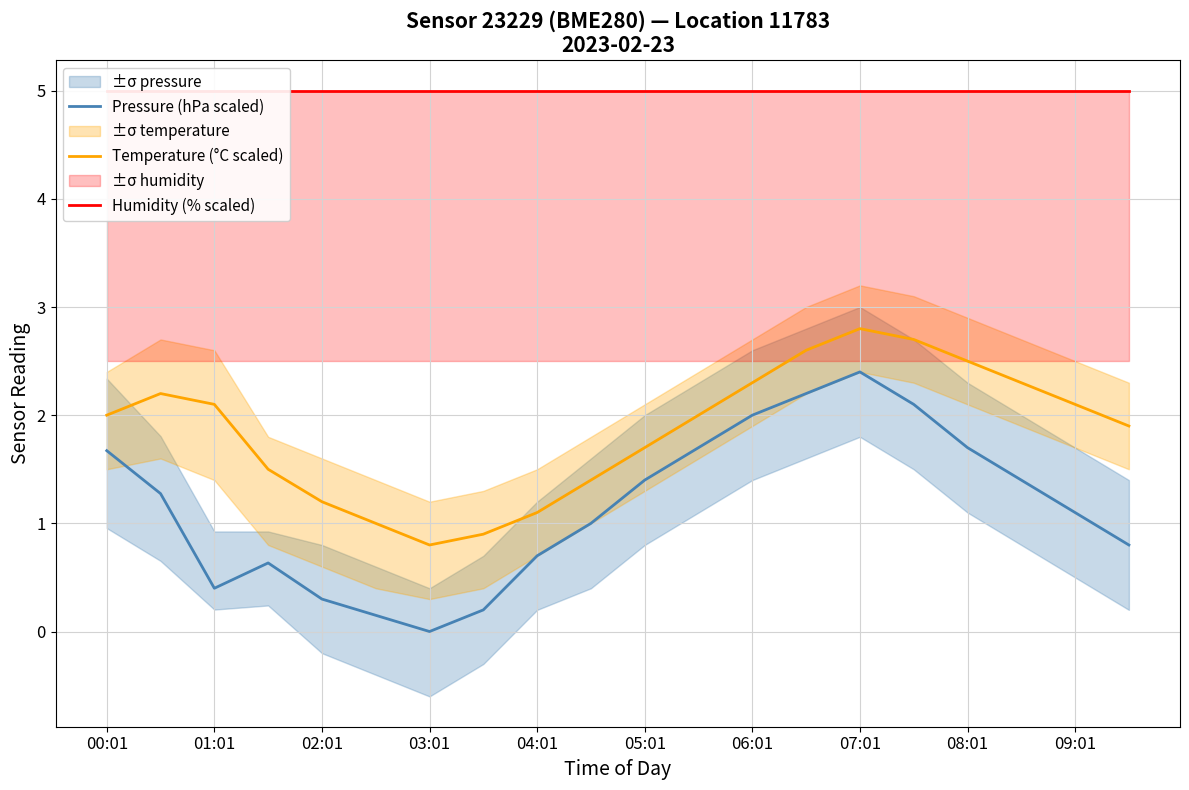

True or false: Temperature (°C scaled) and Pressure (hPa scaled) cross at least once.

False